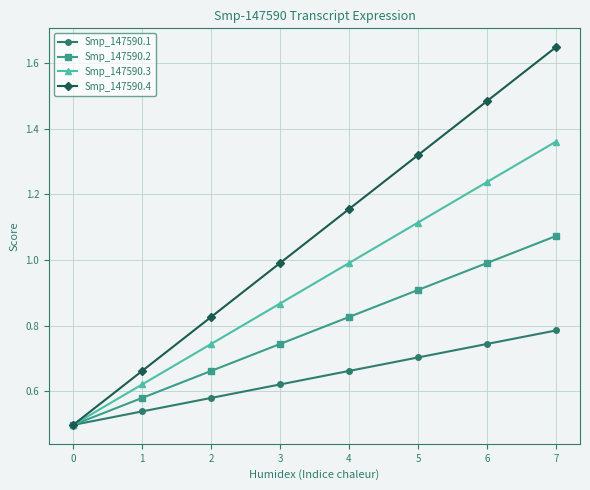

Reading right to left, list all the values displayed in this chart.

Smp_147590.1: 0.8	0.7	0.7	0.7	0.6	0.6	0.5	0.5
Smp_147590.2: 1.1	1.0	0.9	0.8	0.7	0.7	0.6	0.5
Smp_147590.3: 1.4	1.2	1.1	1.0	0.9	0.7	0.6	0.5
Smp_147590.4: 1.6	1.5	1.3	1.2	1.0	0.8	0.7	0.5